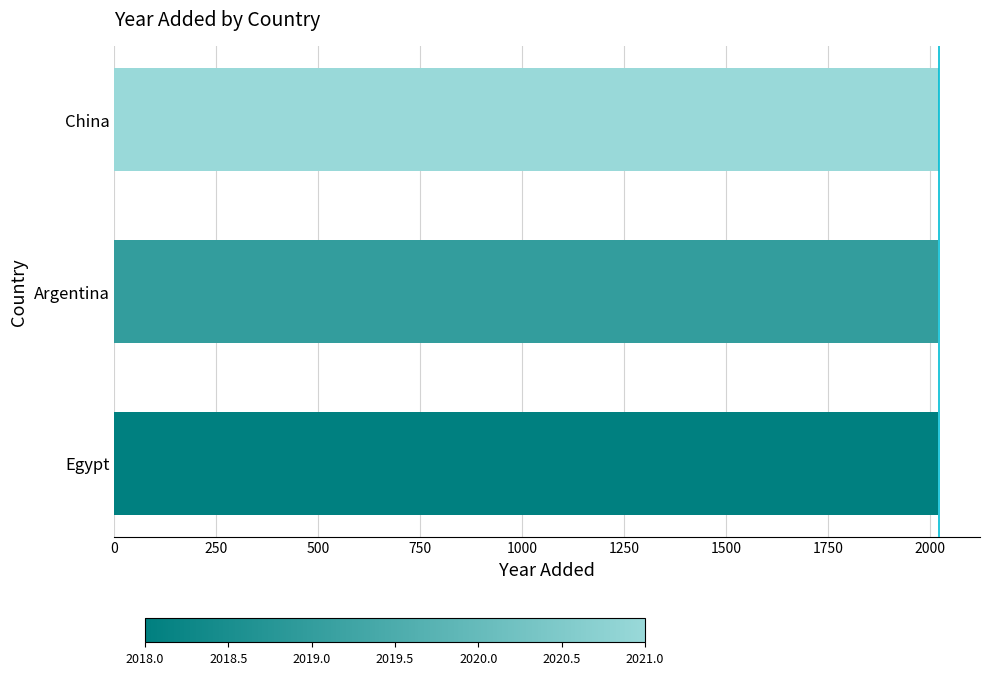

What is the average value?

2019